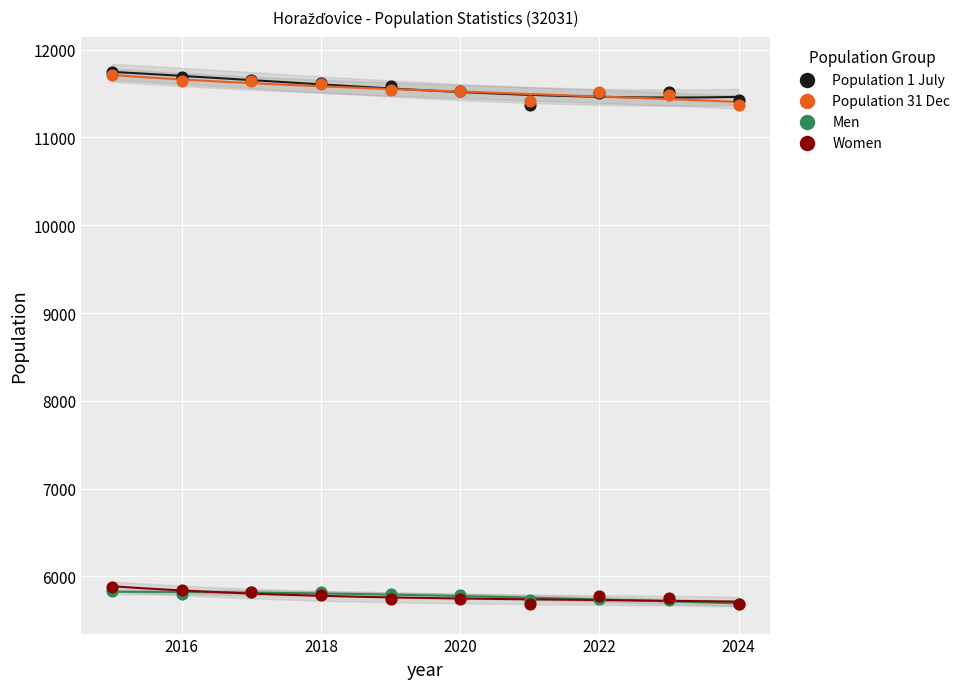

What are all the series names shown in the legend?

Population 1 July, Population 31 Dec, Men, Women